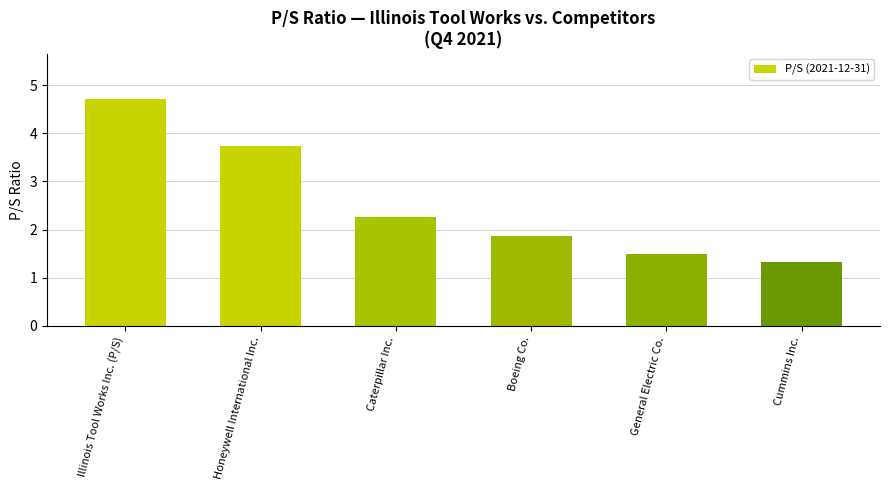

How many bars are there in total?

6